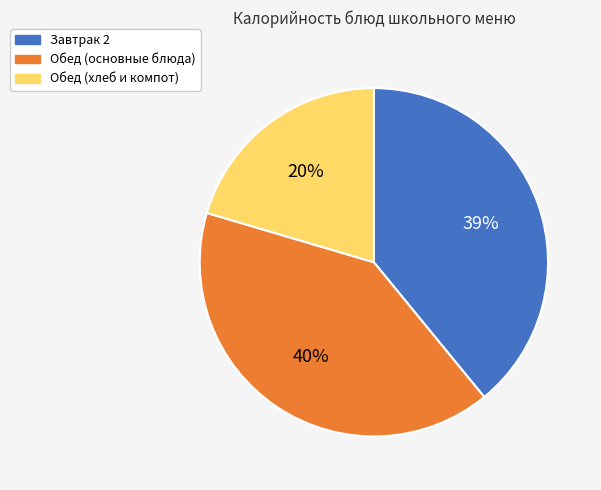

To the nearest percent, what percentage of the pie is Обед (хлеб и компот)?

20%